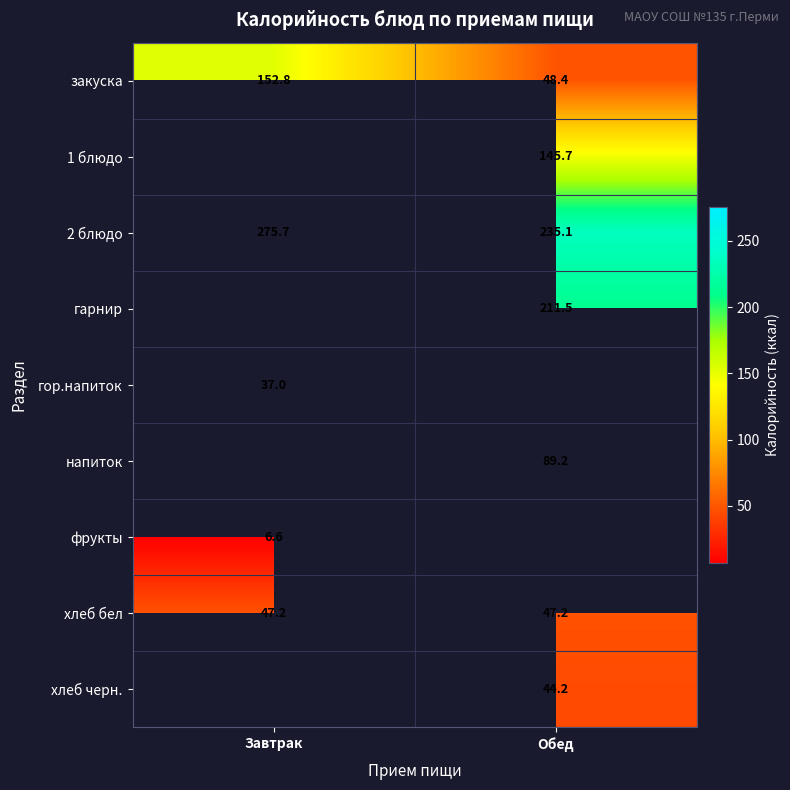

What is the difference between the 2 блюдо values at Обед and Завтрак?

40.6